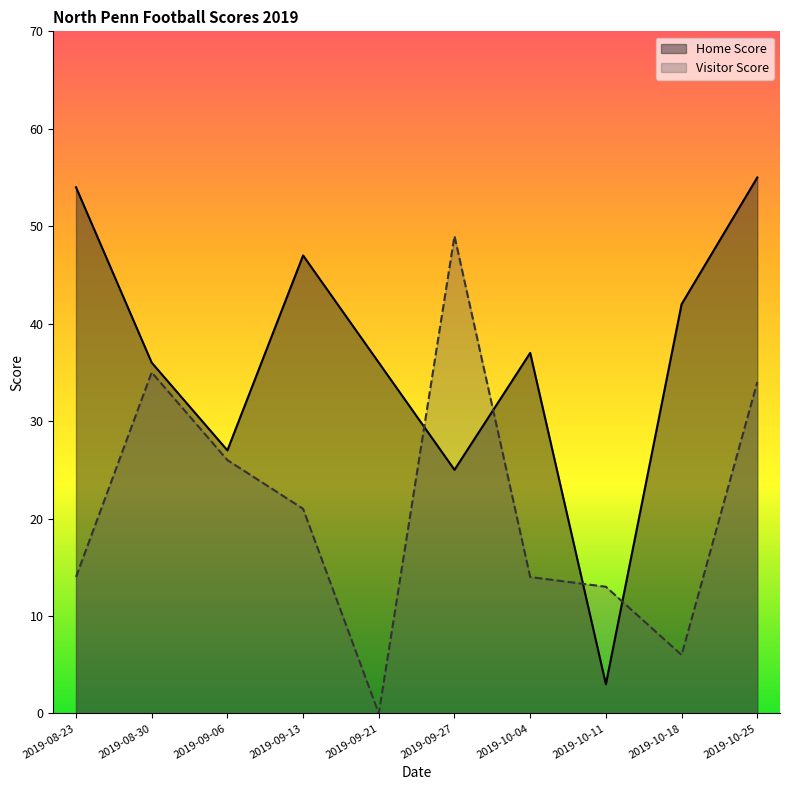

Which series ends up on top after the final intersection of Visitor Score and Home Score?

Home Score